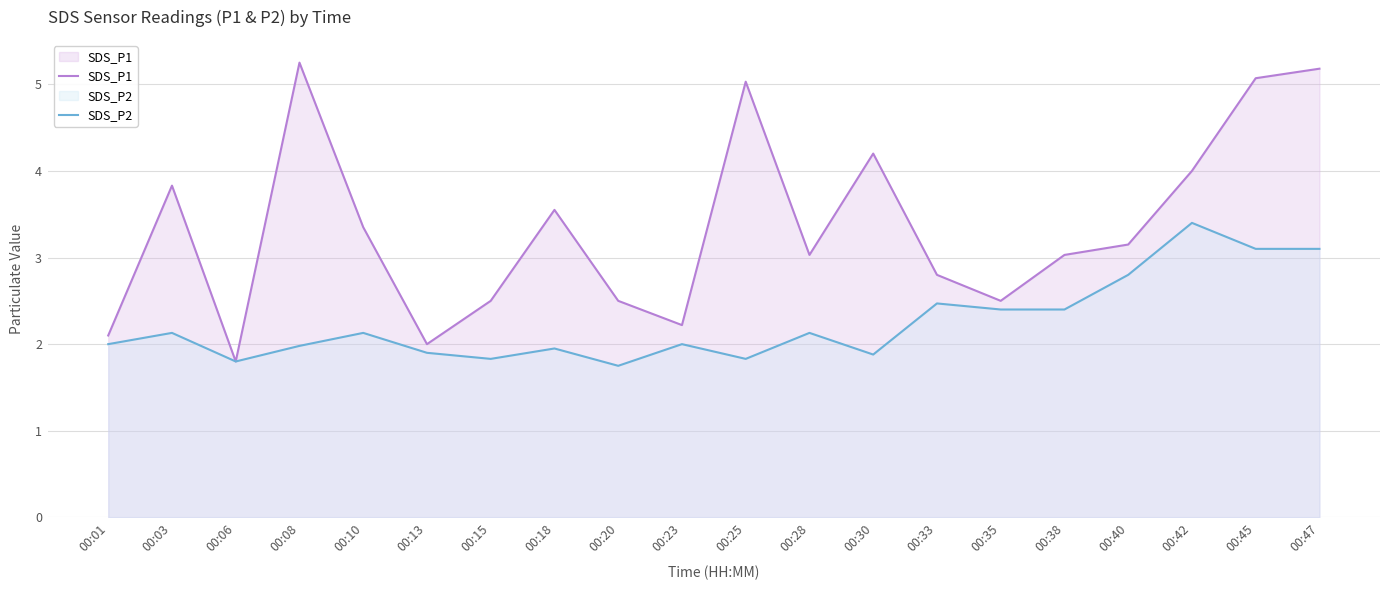

List the series in order of their overall mean, lowest first.

SDS_P2, SDS_P1